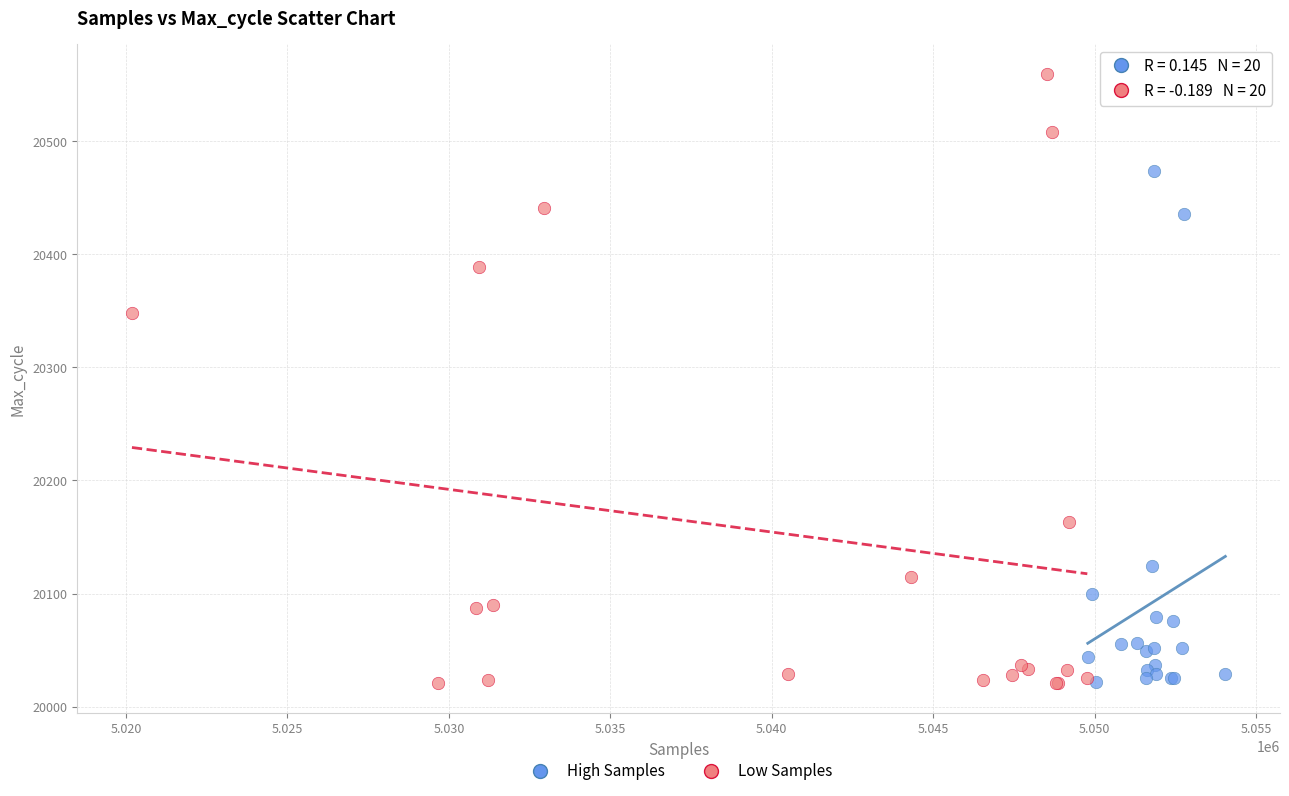

Which series contains the highest Y value?

Low Samples